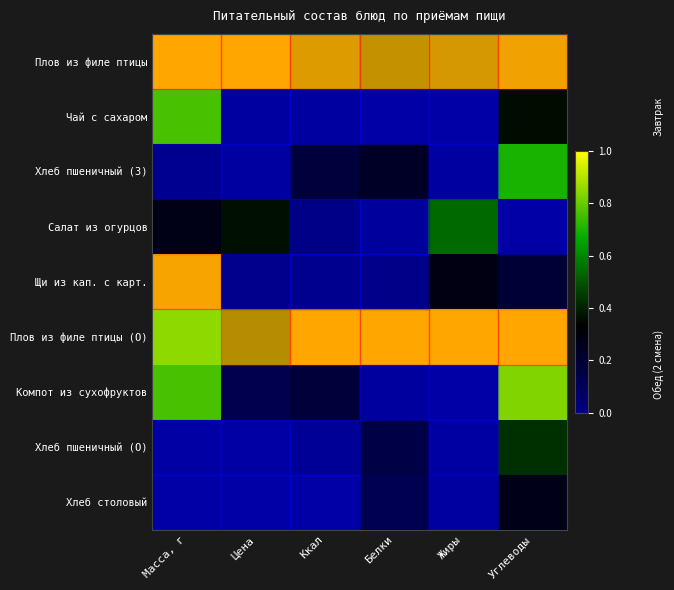

Which category has the lowest value across all series?

Белки